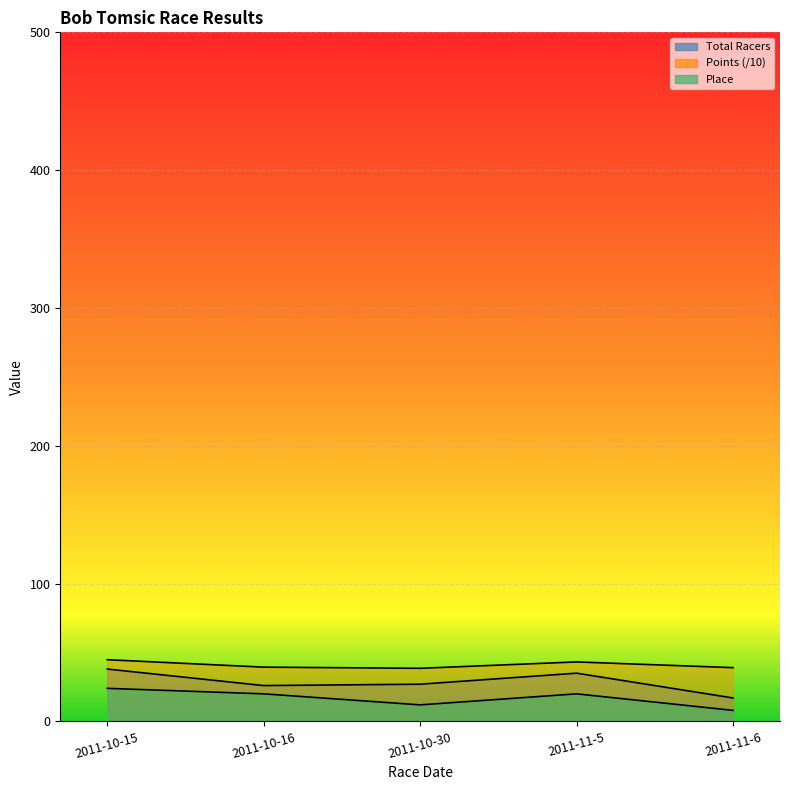

Which has a higher value, 2011-10-15 or 2011-10-16?

2011-10-15